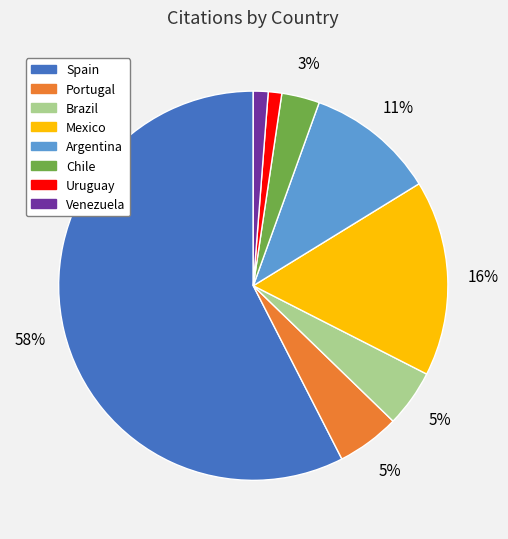

How many segments does this pie chart have?

8